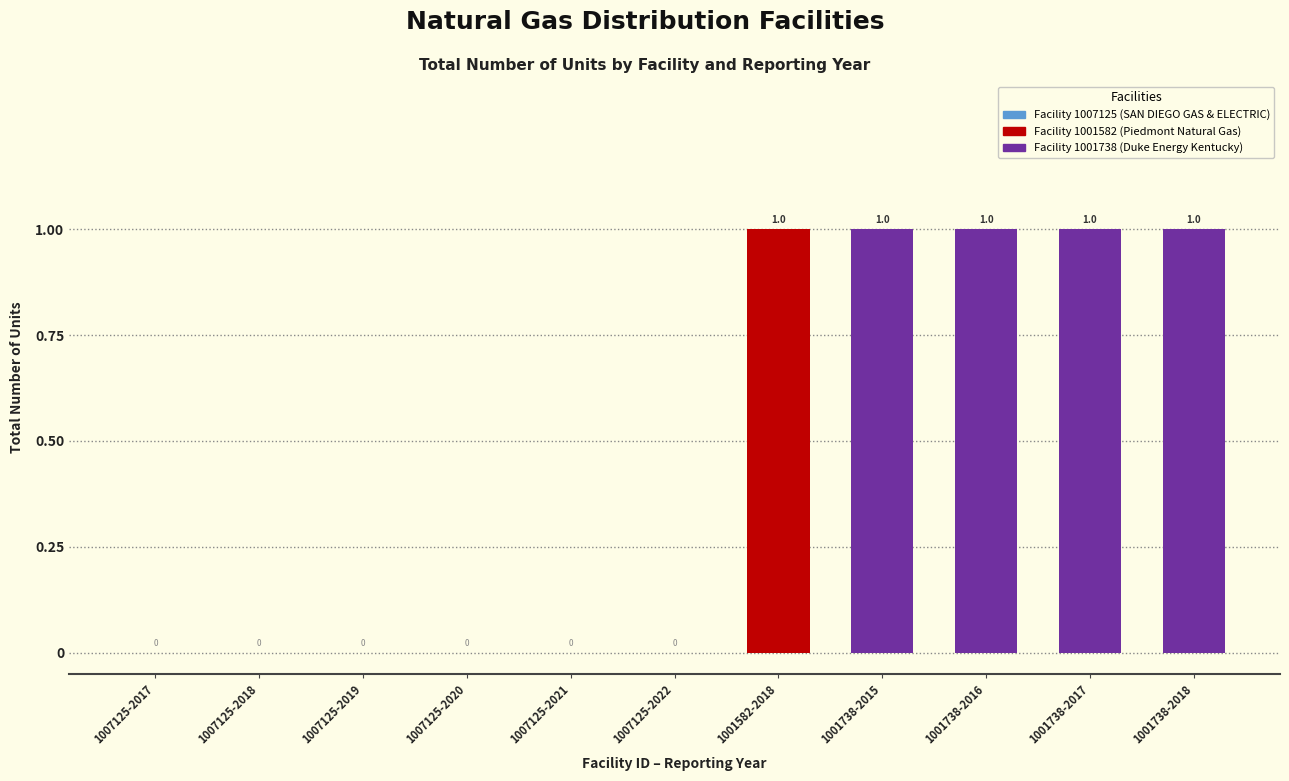

Are the bars horizontal?

No